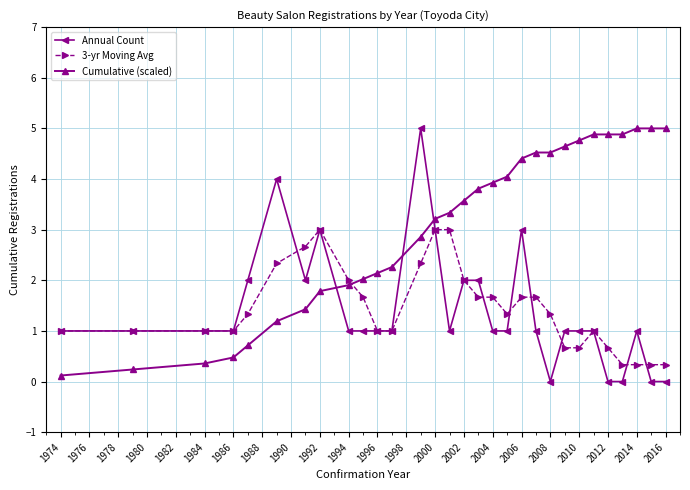

How many lines are shown in the chart?

3